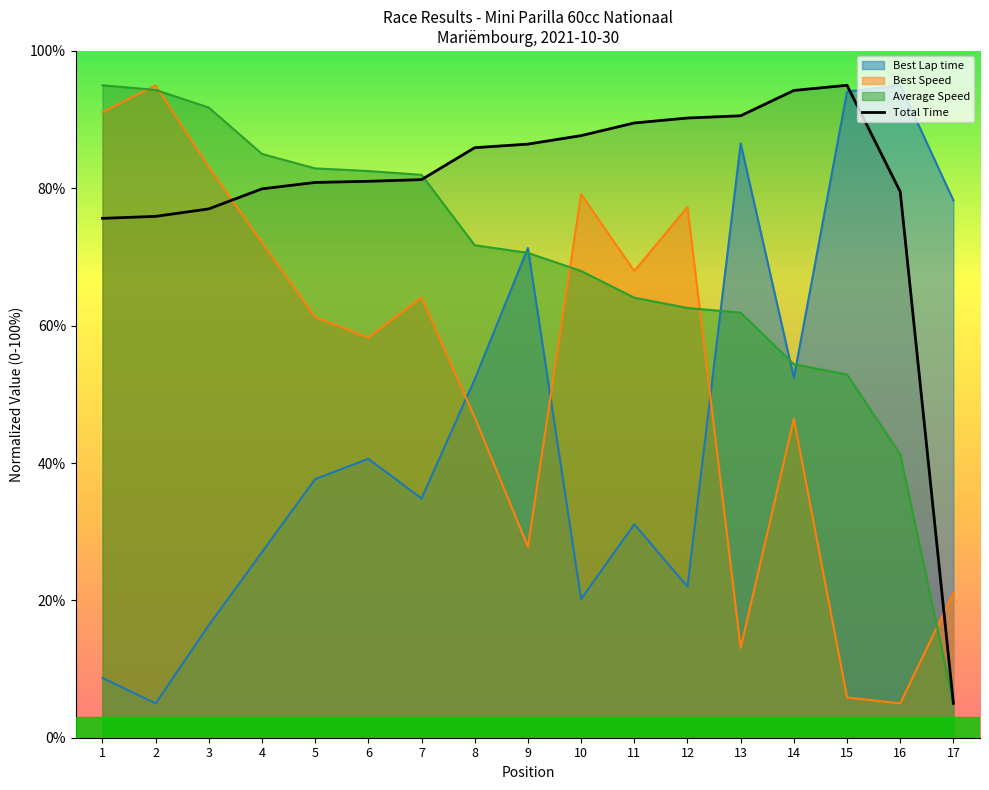

After their last crossing, which series has the higher values: Best Speed or Best Lap time?

Best Lap time